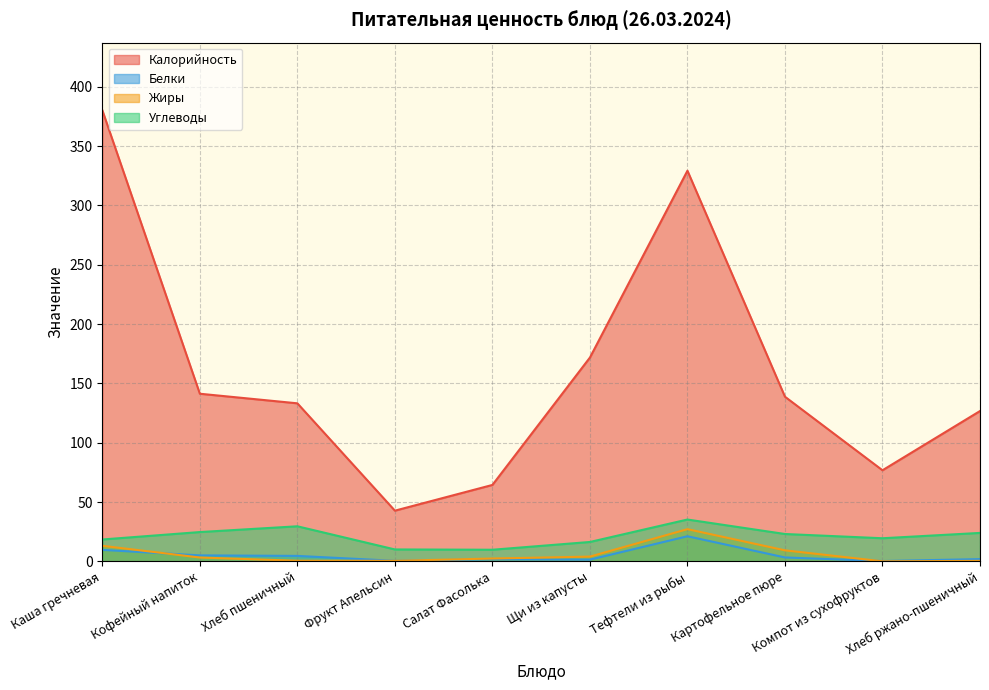

What is the greatest value displayed?

380.3